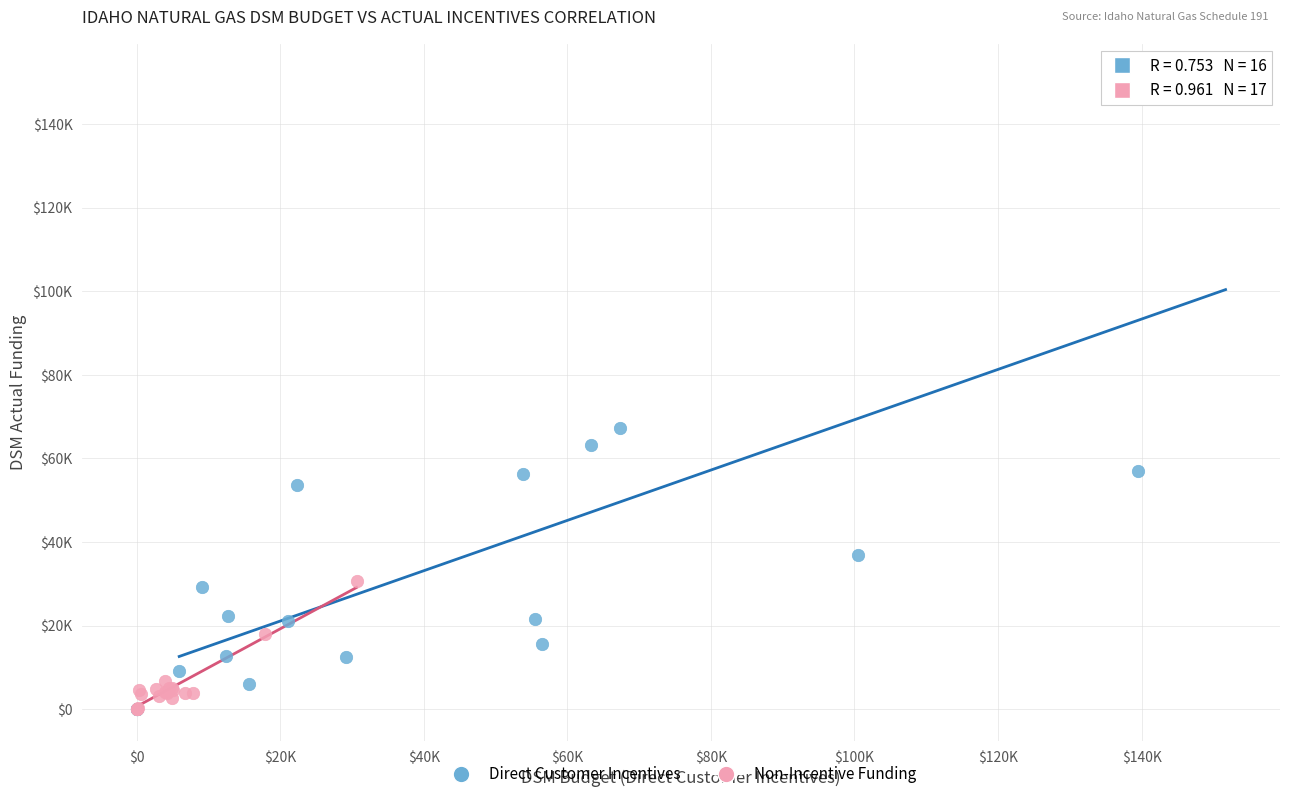

What are all the series names shown in the legend?

Direct Customer Incentives, Non-Incentive Funding